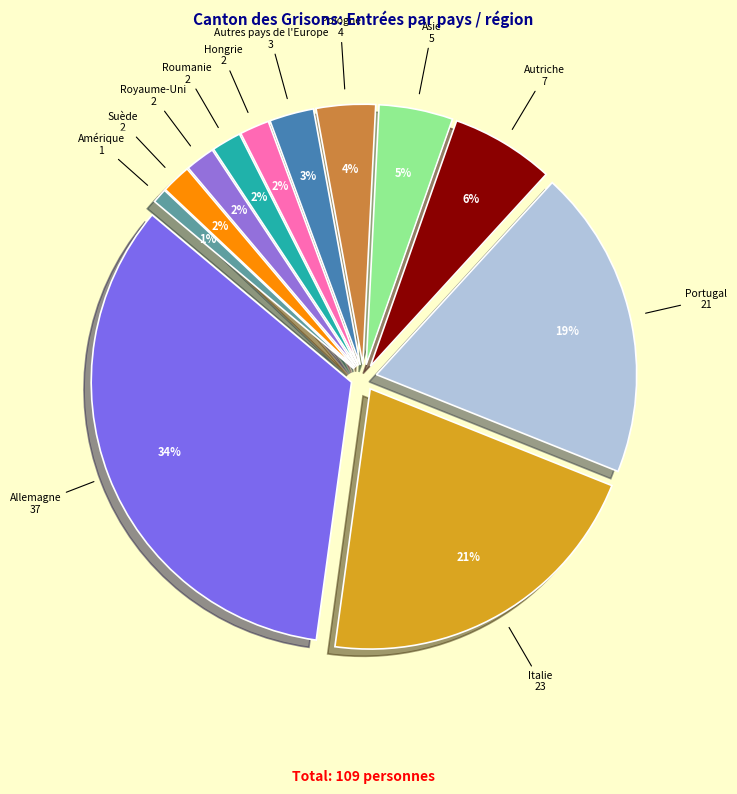

To the nearest percent, what percentage of the pie is Pologne?

4%